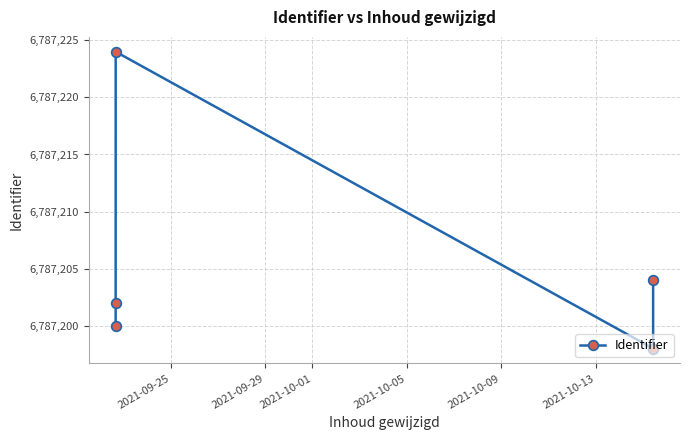

How many lines are shown in the chart?

1